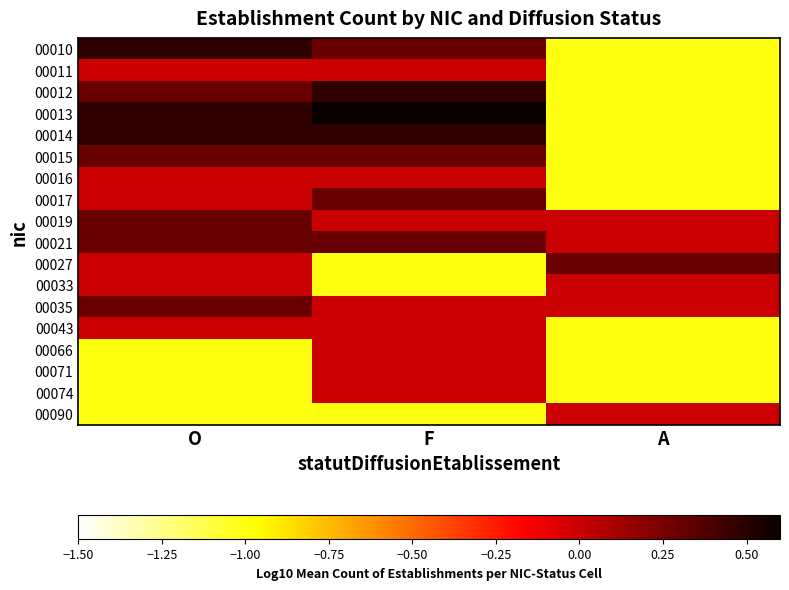

What is the difference between the highest and lowest values at A?

1.3